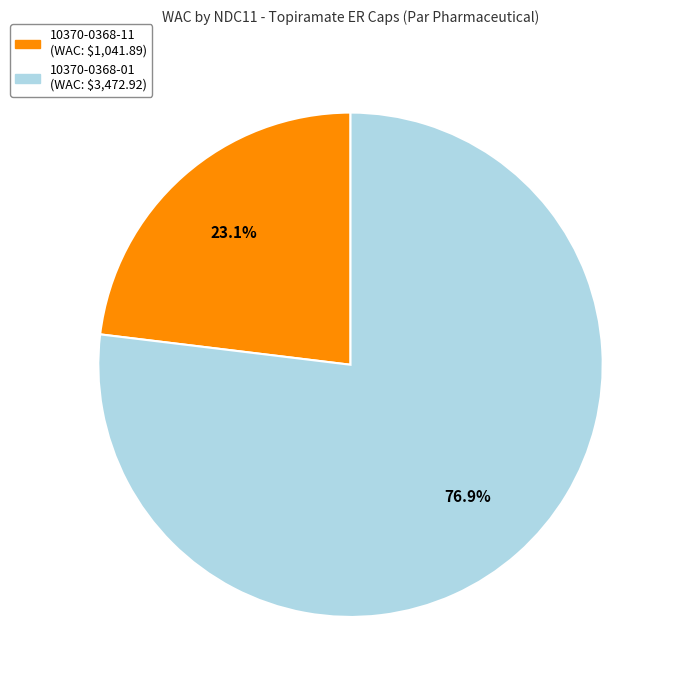

Which category has the smallest portion of the pie?

10370-0368-11